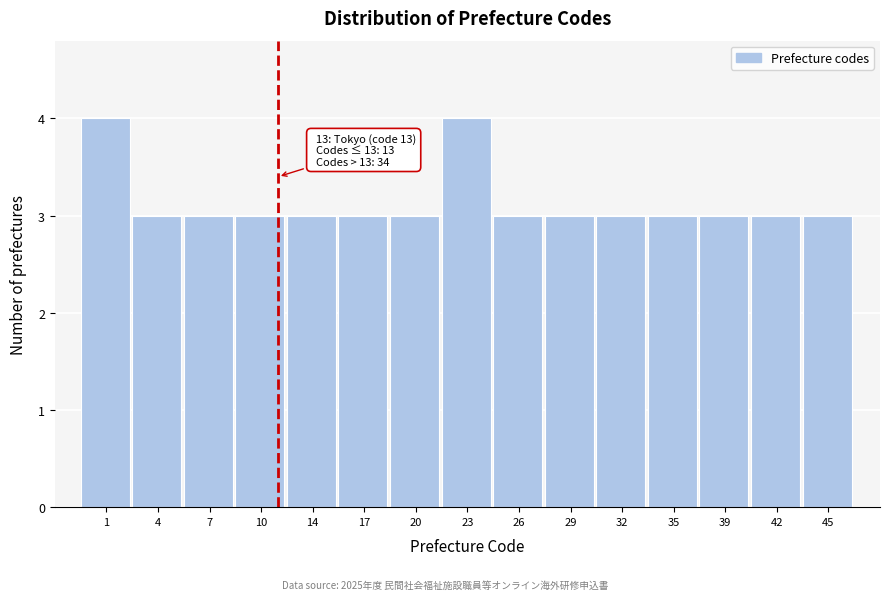

Reading left to right, transcribe all the data shown in this chart.

1=4	4=3	7=3	10=3	14=3	17=3	20=3	23=4	26=3	29=3	32=3	35=3	39=3	42=3	45=3